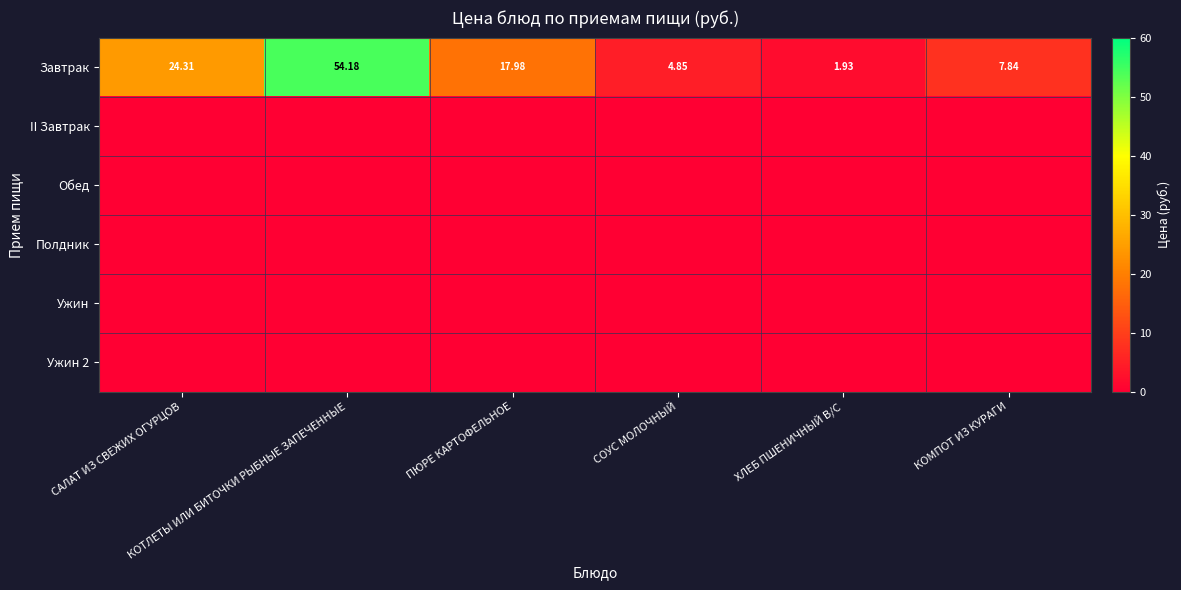

Rank the series at КОМПОТ ИЗ КУРАГИ from highest to lowest value.

Завтрак, II Завтрак, Обед, Полдник, Ужин, Ужин 2